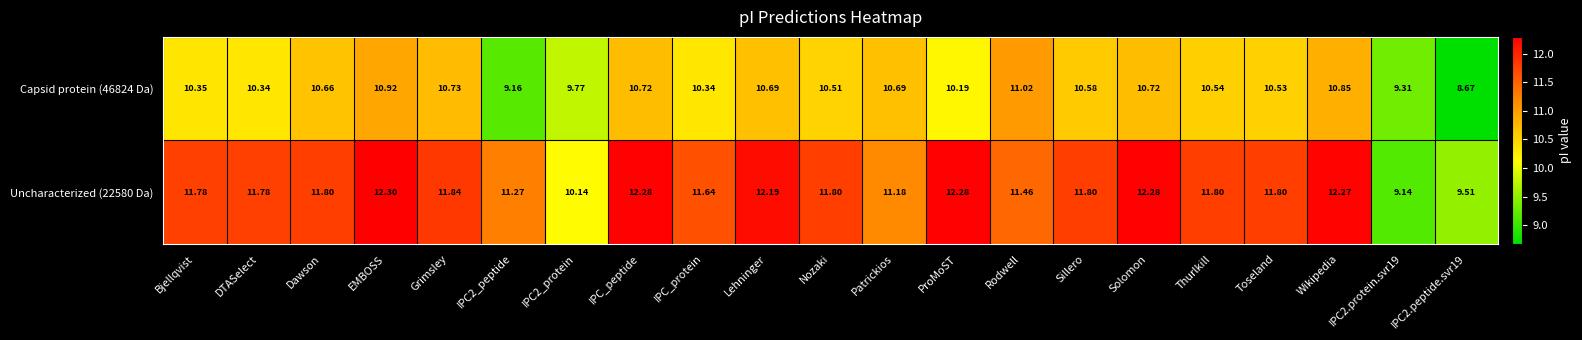

At which label does Uncharacterized (22580 Da) first exceed 11?

Bjellqvist